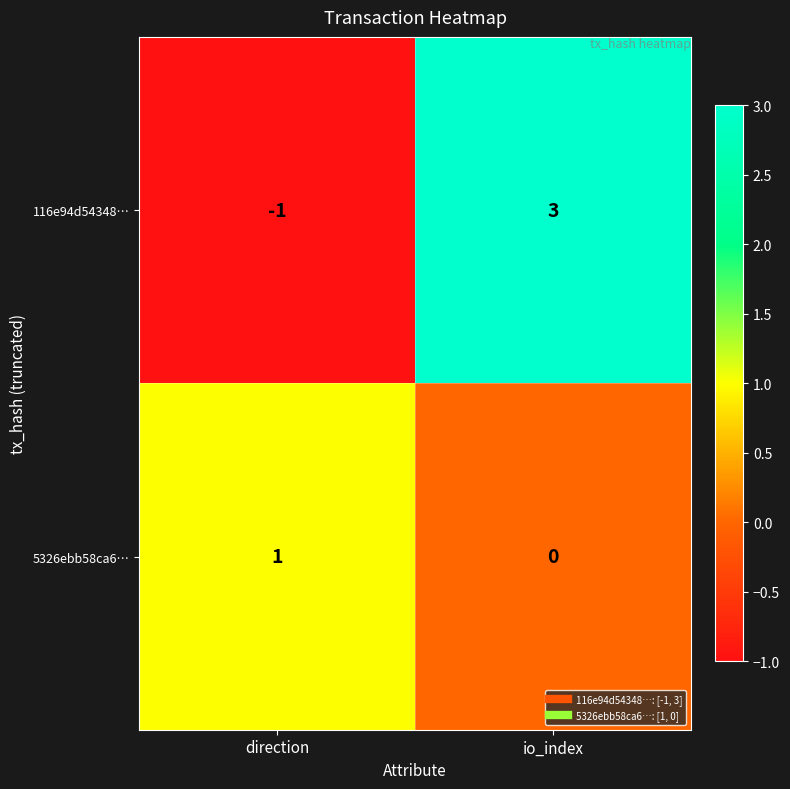

Which series has the largest range (max minus min)?

116e94d54348…